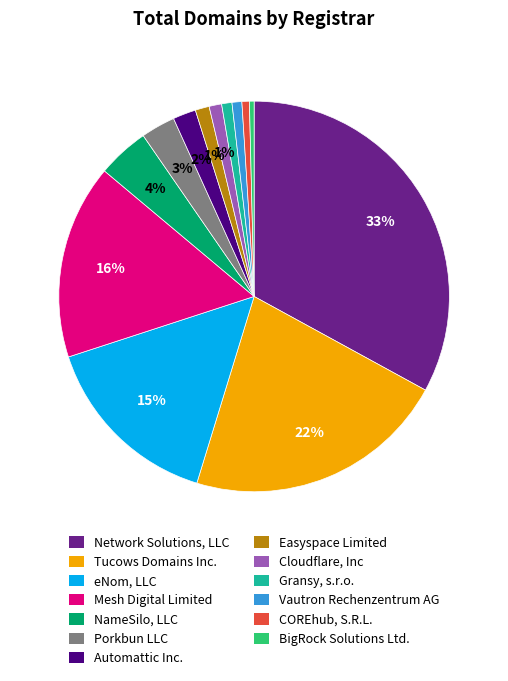

Between Cloudflare, Inc and Tucows Domains Inc., which is larger?

Tucows Domains Inc.